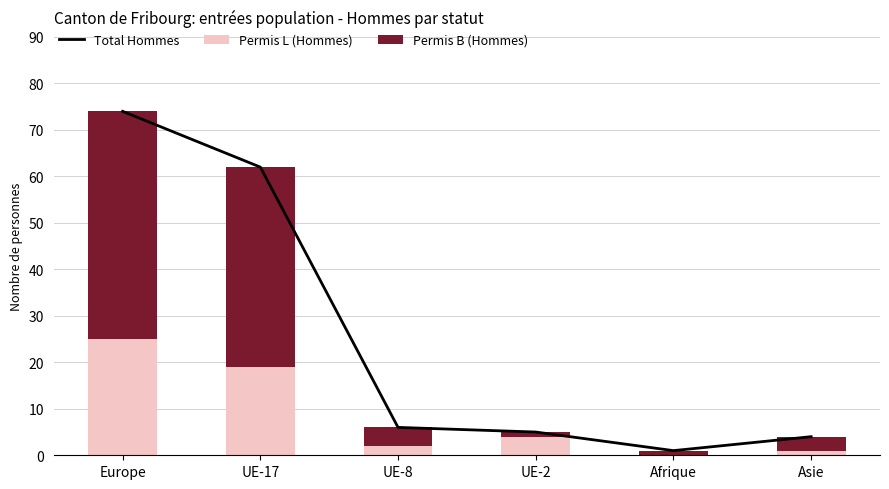

What is the highest value of the Total Hommes series?

74